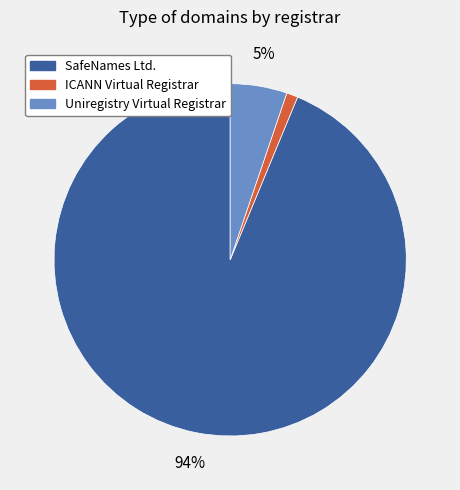

Approximately how many times larger is the value at Uniregistry Virtual Registrar compared to ICANN Virtual Registrar?

5.0